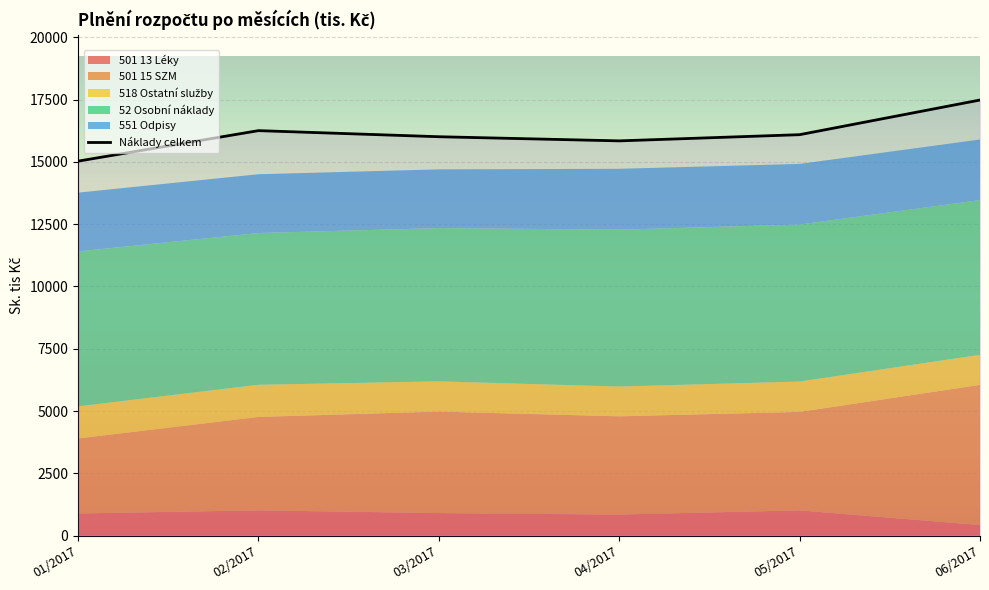

How many interior local valleys (lower than both neighbors) does the data have?

1